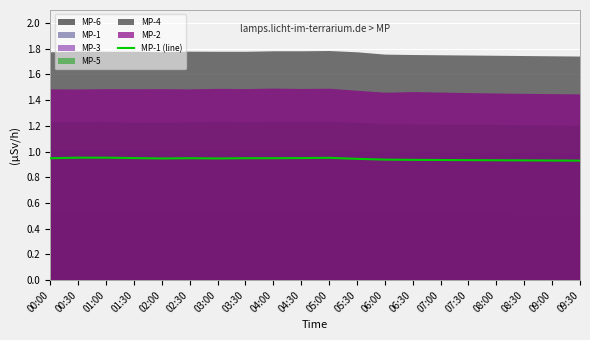

At which category does the chart reach its peak across all series?

00:30